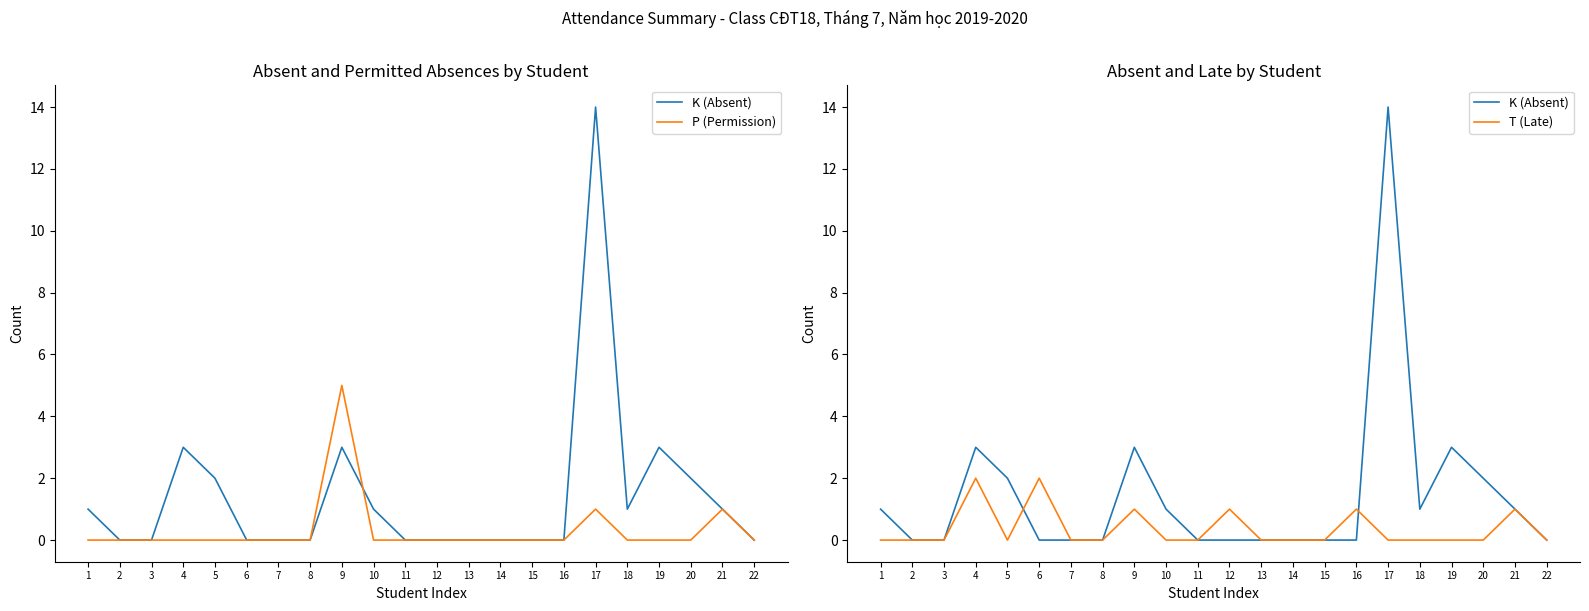

What is the sum of all K (Absent) values?

31